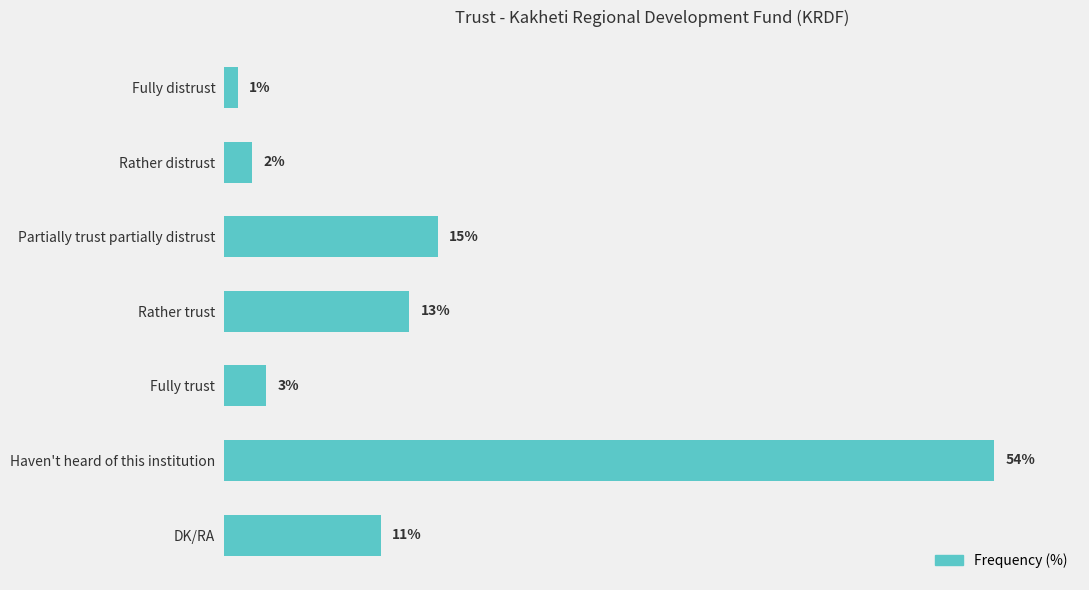

Which category has the highest value across all series?

Haven't heard of this institution